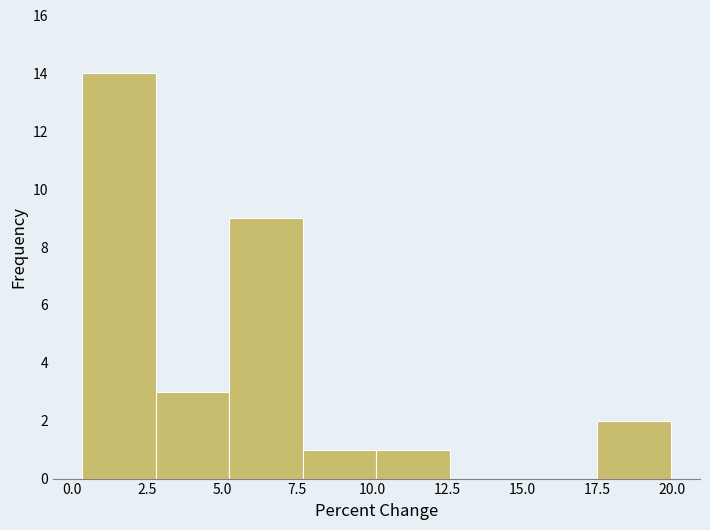

Reading left to right, transcribe this chart: for each bar, give the range it covers on the x-axis and its height. Neither the bar edges nor the heights are printed on the chart, so give them approximately, as read against the axes.

0.5 to 3.0: 14
3.0 to 5.0: 3
5.0 to 7.5: 9
7.5 to 10.0: 1
10.0 to 12.5: 1
12.5 to 15.0: 0
15.0 to 17.5: 0
17.5 to 20.0: 2